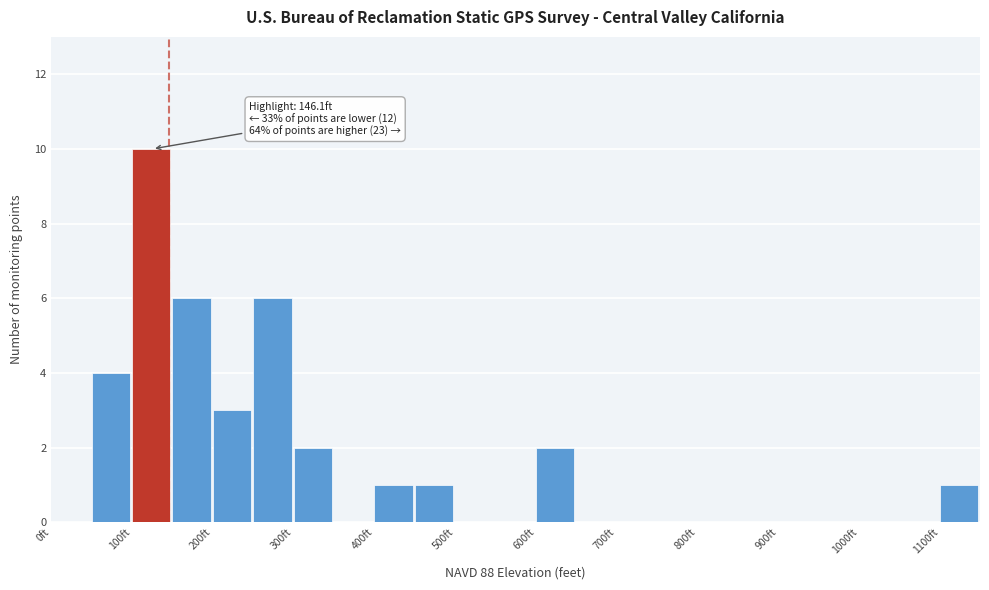

Over which range of the x-axis is the bar tallest?

100 to 150